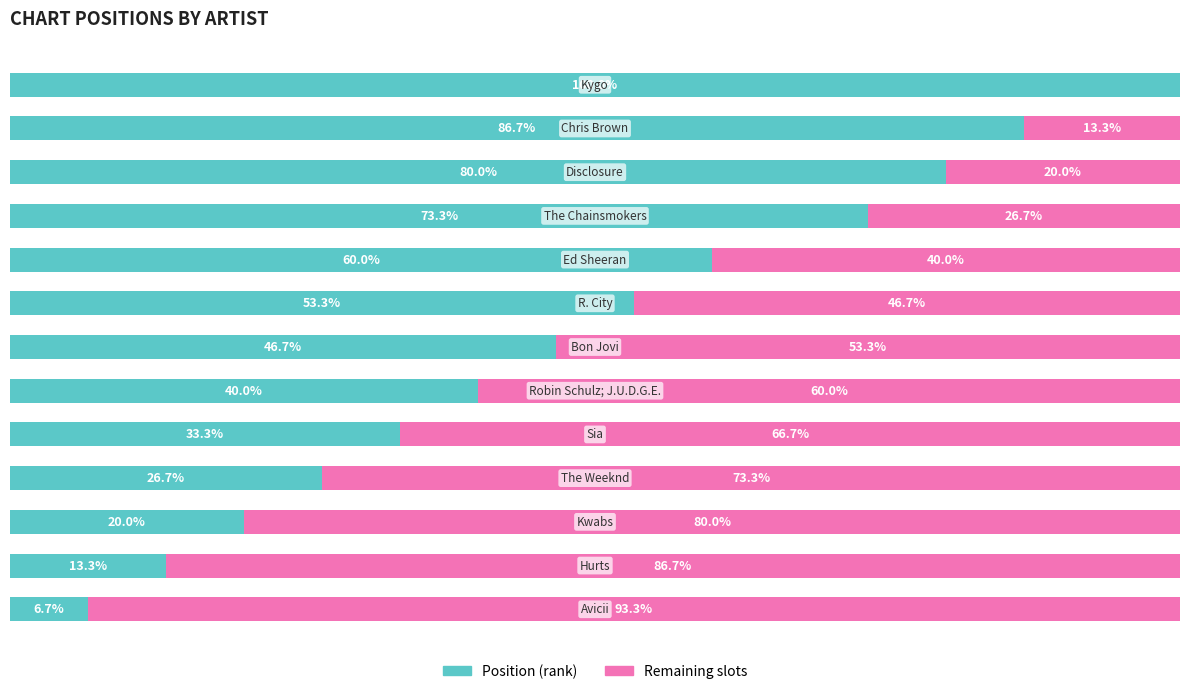

What are all the series names shown in the legend?

Position (rank), Remaining slots